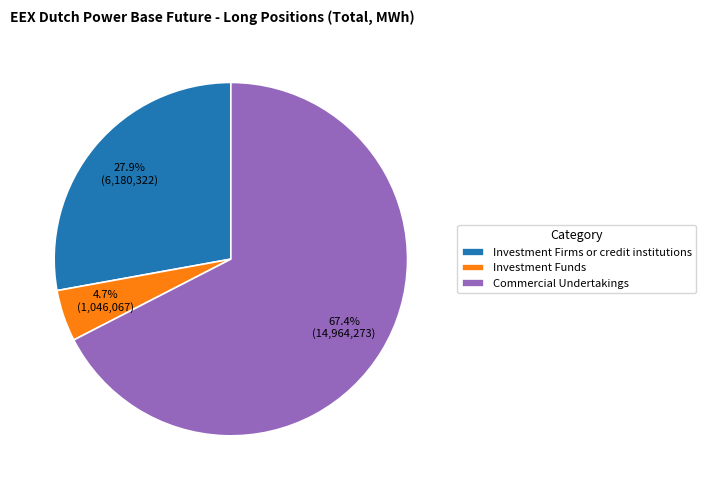

Approximately how many times larger is the value at Commercial Undertakings compared to Investment Funds?

14.3